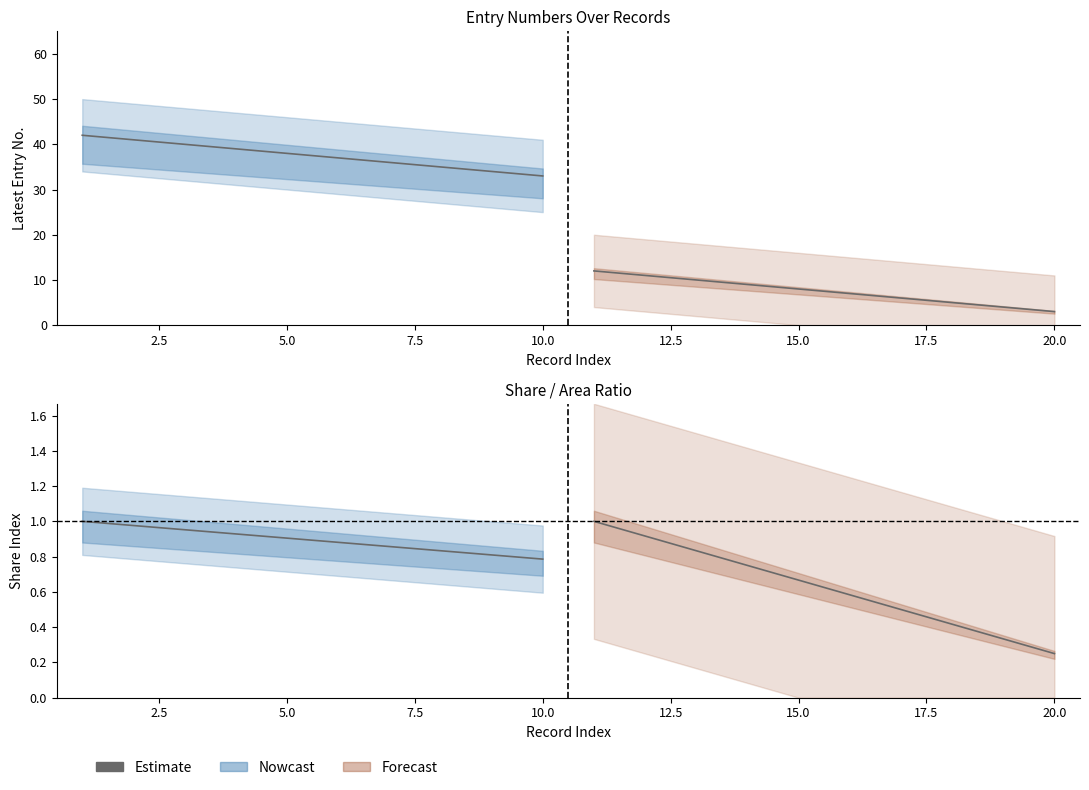

The value of Forecast Lower at 13 is 3. True or false?

False